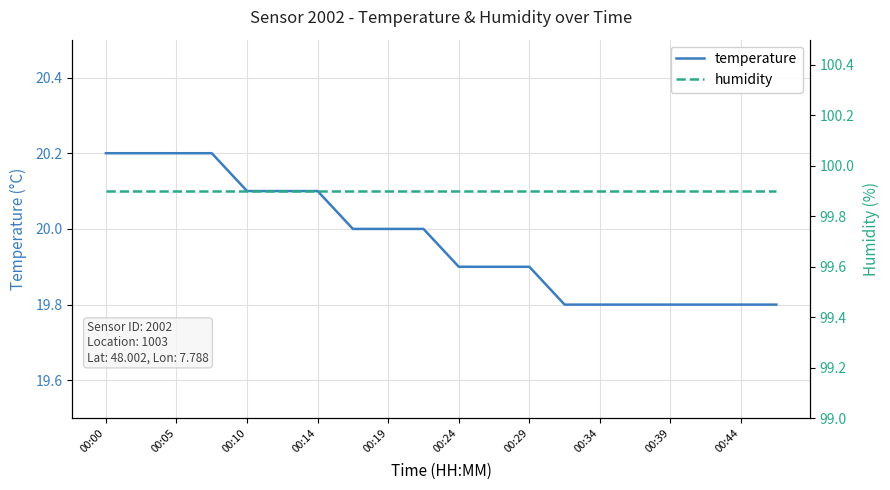

Is it true that temperature equals 34.7 at 00:44?

False